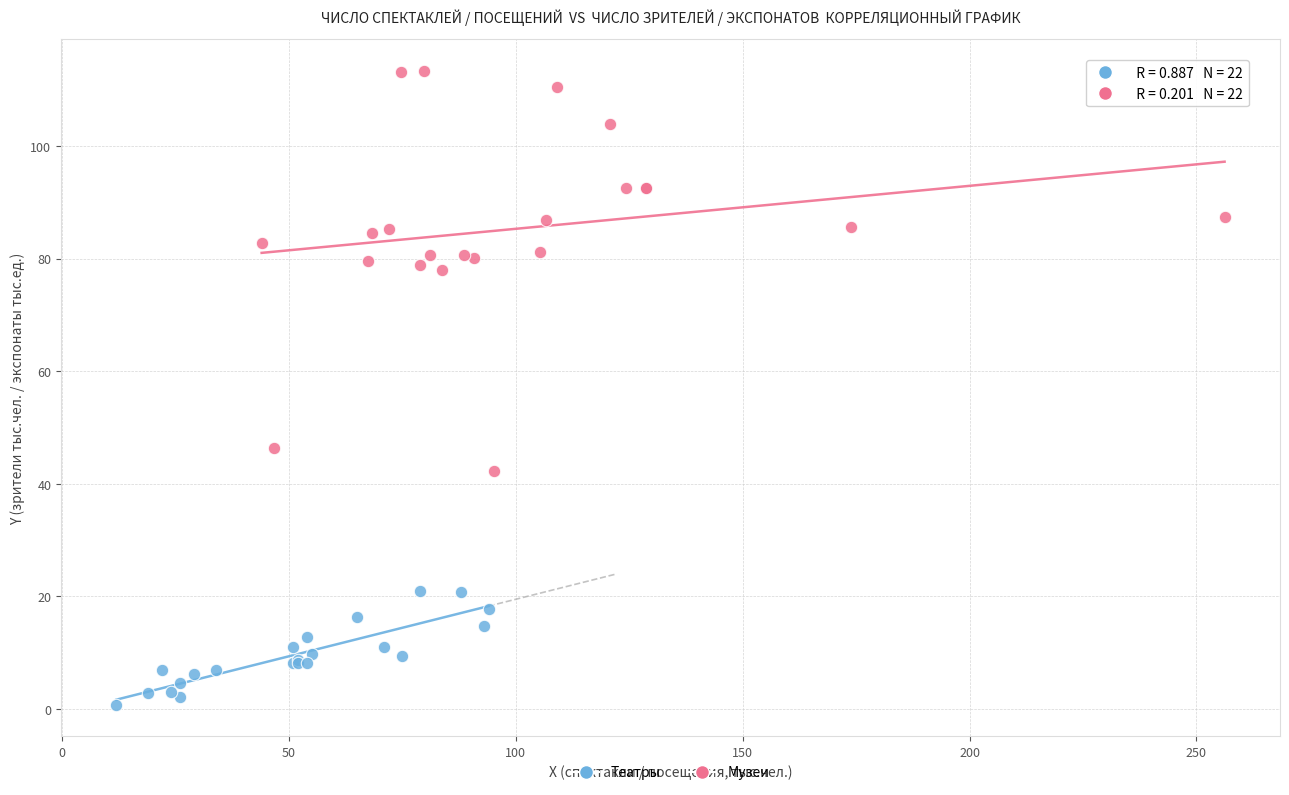

Which series contains the lowest Y value?

Театры